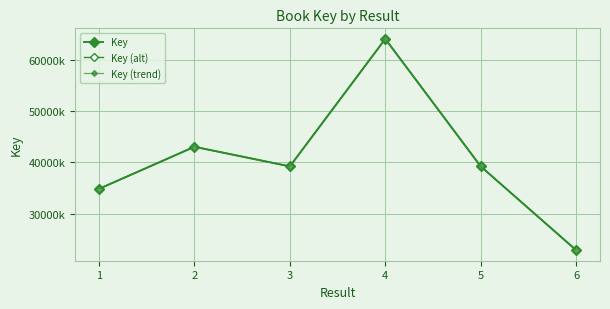

What is the average value of the Key series?

40544018.2